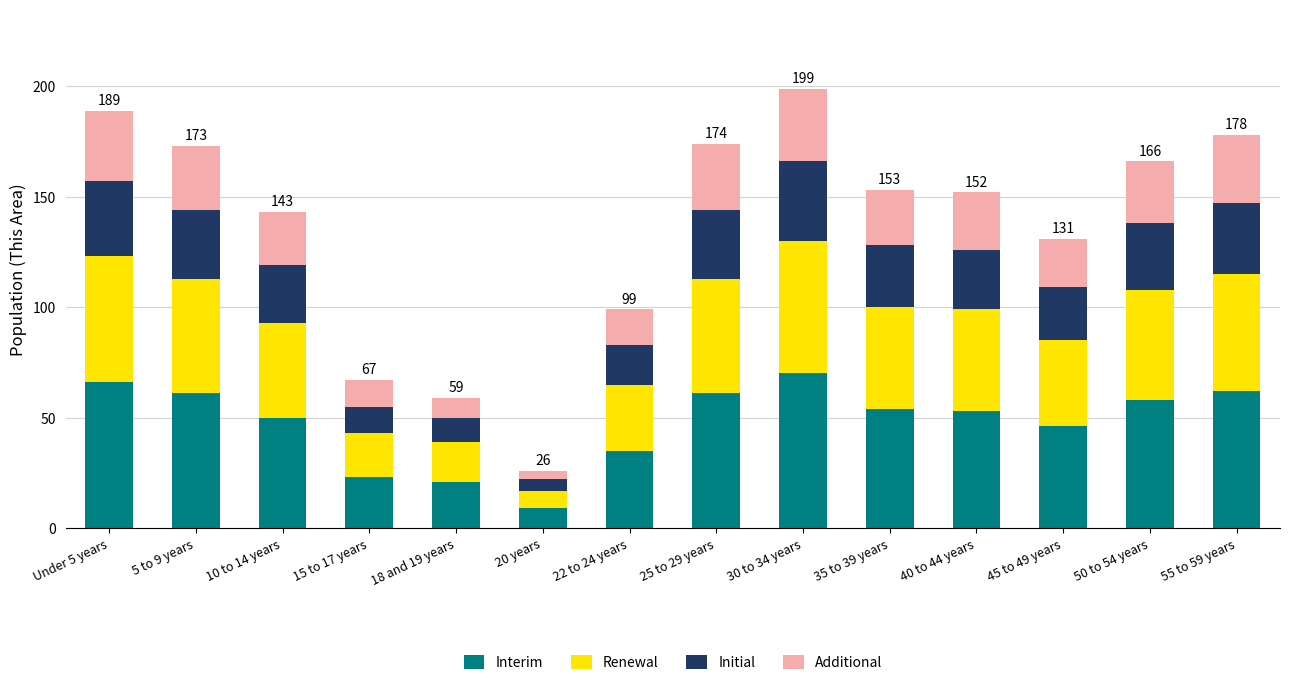

Is it true that Interim equals 11 at 15 to 17 years?

False